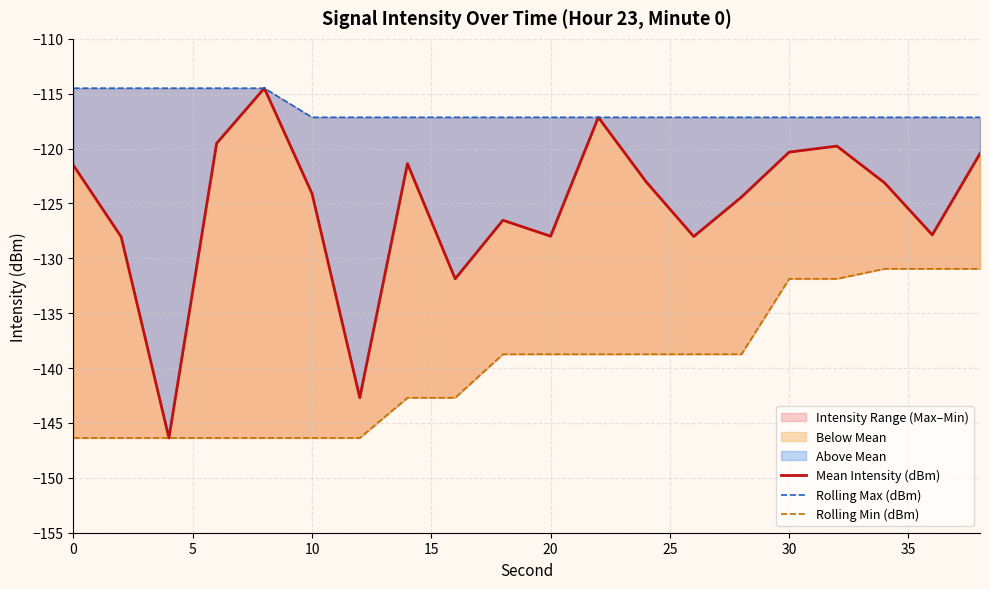

Is it true that Rolling Max (dBm) equals -199.2 at 0?

False